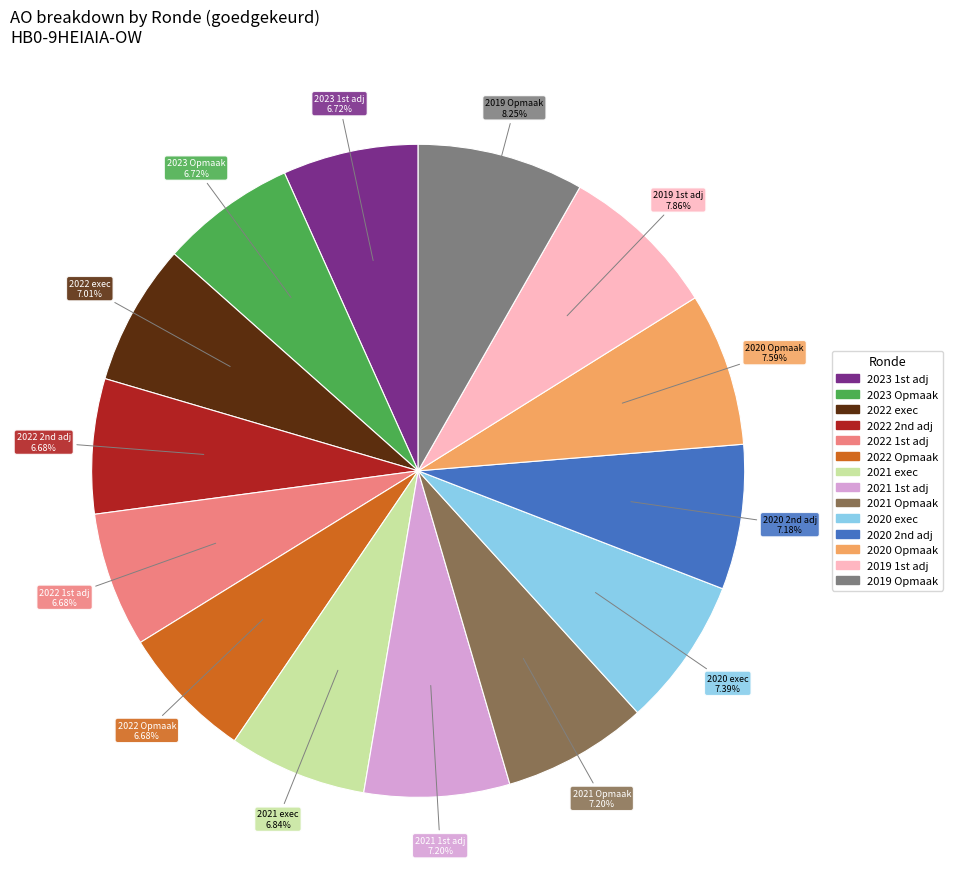

What is the ratio of the value at 2022 Opmaak to the value at 2020 Opmaak?

0.9